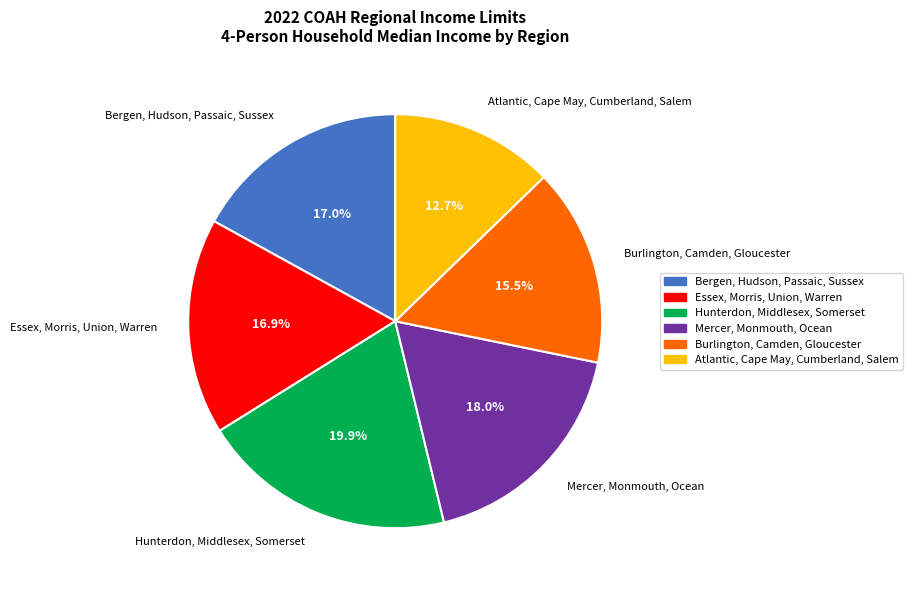

What percentage do Hunterdon, Middlesex, Somerset and Mercer, Monmouth, Ocean together represent?

37.9%